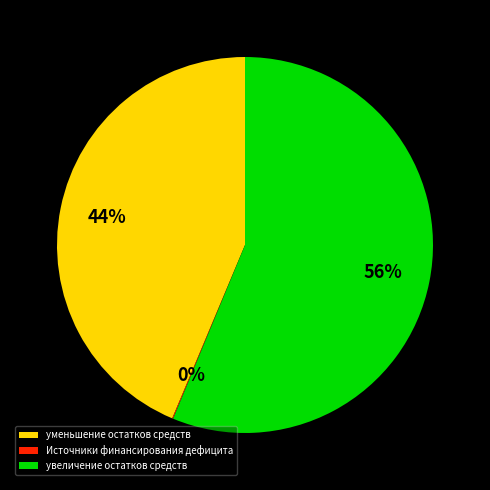

To the nearest percent, what portion does уменьшение остатков средств represent?

44%